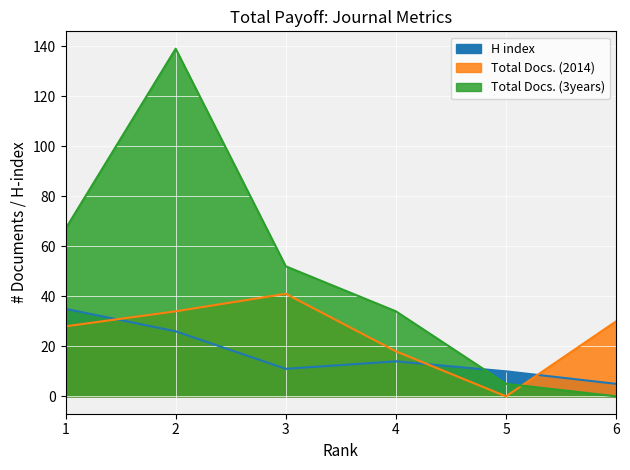

At 3, list the series in order from smallest to largest.

H index, Total Docs. (2014), Total Docs. (3years)